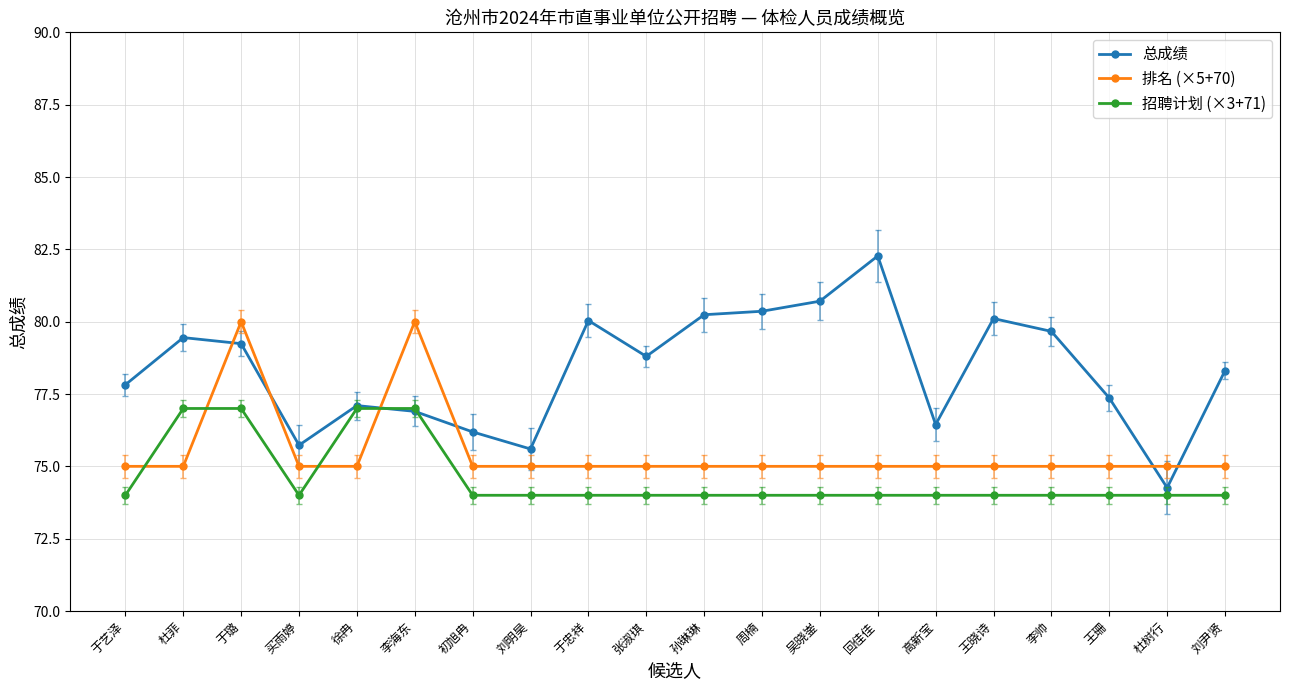

How many times do 总成绩 and 排名 (×5+70) cross each other?

6